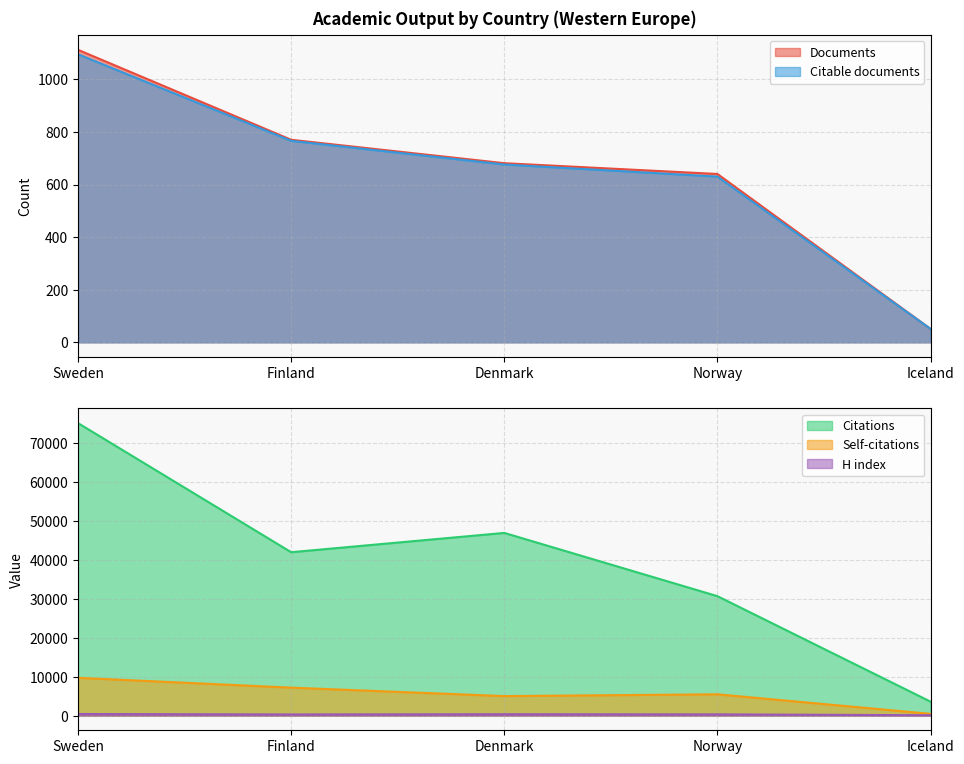

Between Finland and Iceland, which is larger?

Finland